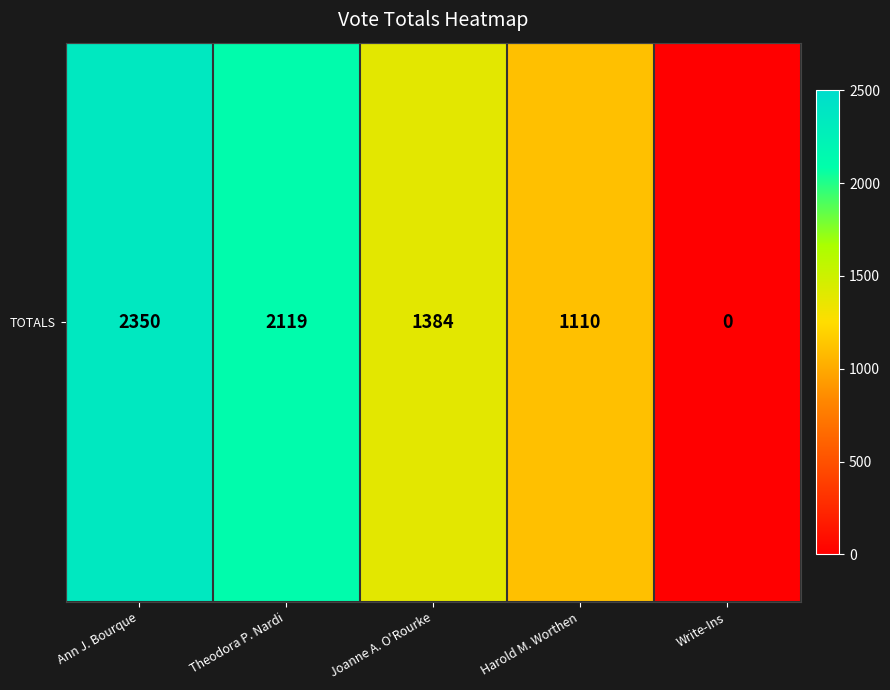

How many categories are shown in the chart?

5